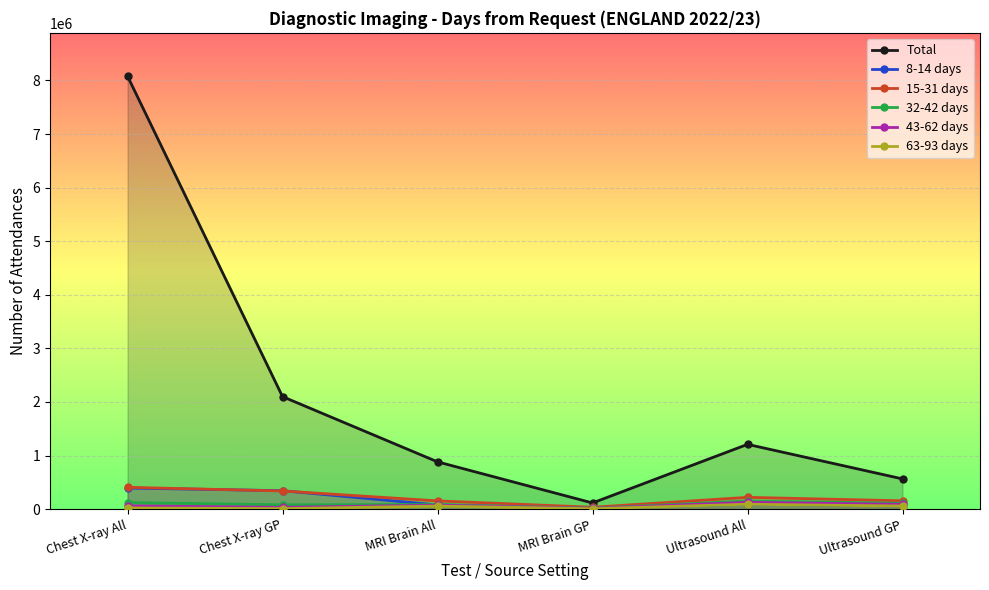

True or false: 8-14 days has more than 1 points higher than both neighbors.

False